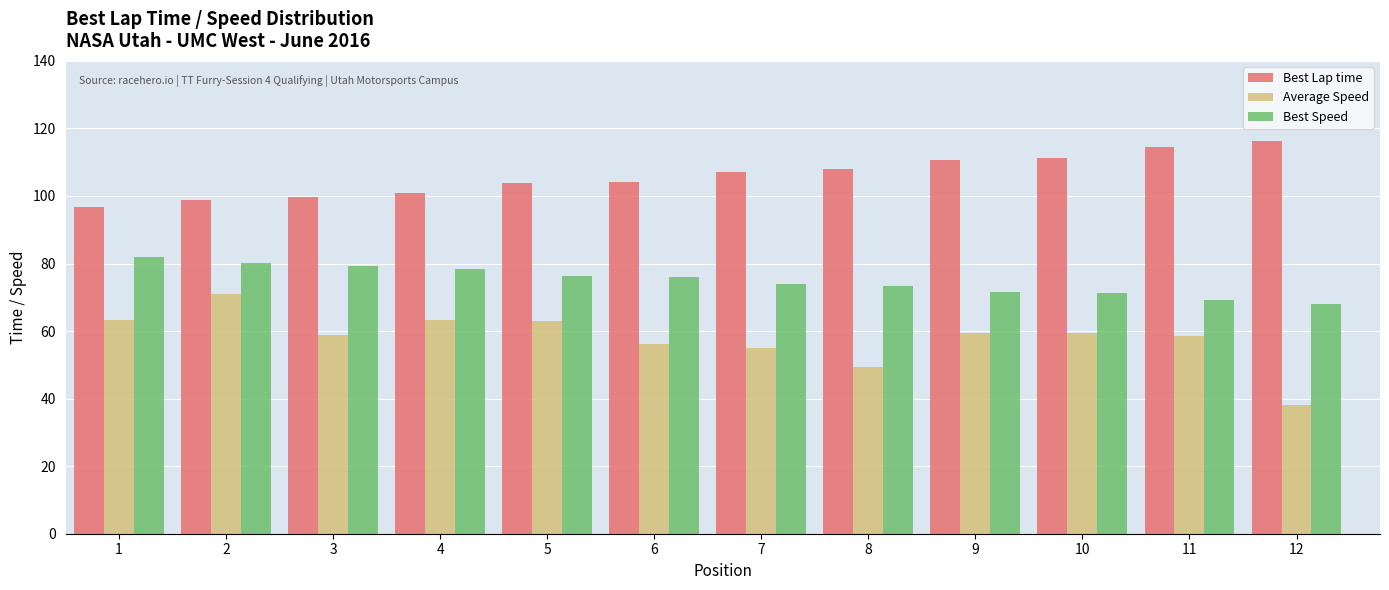

What is the sum of the Best Lap time values at 2 and 9?

209.2